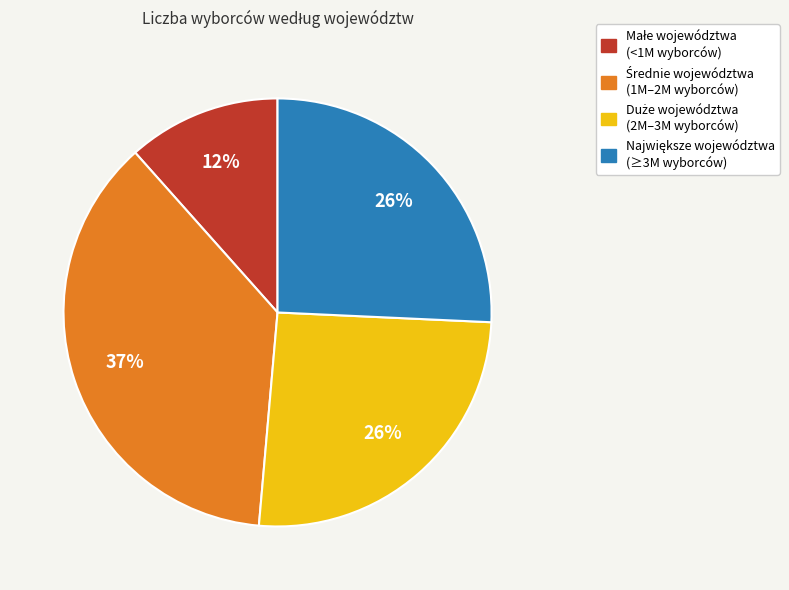

To the nearest percent, what is the average slice percentage?

25%